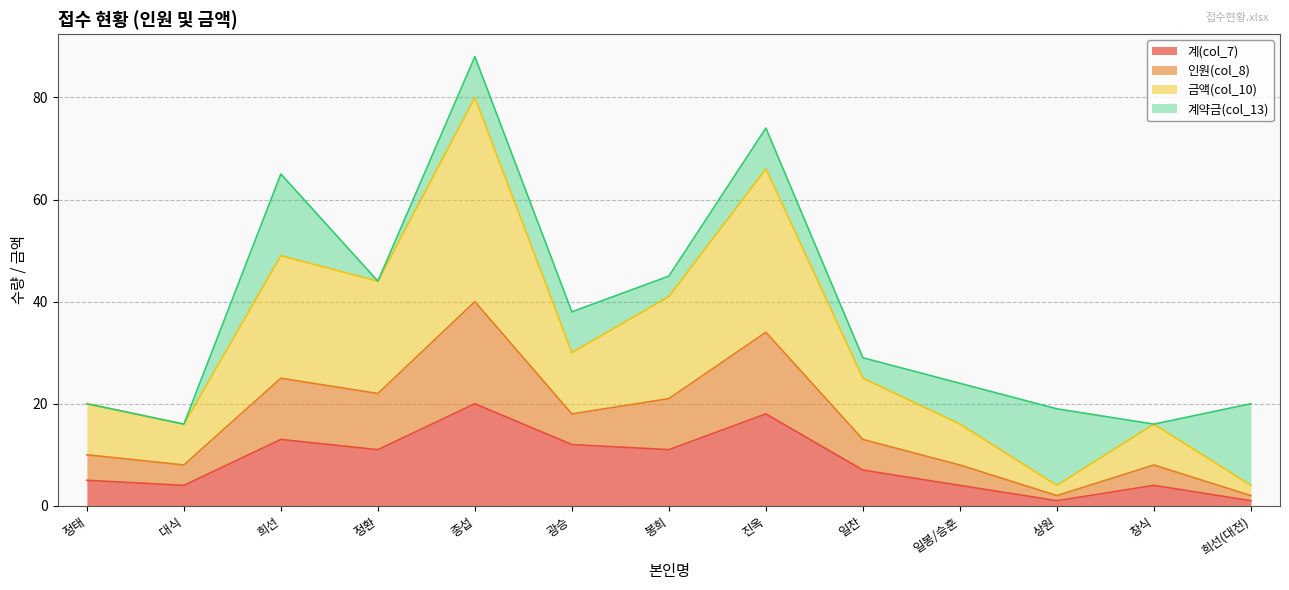

What is the total value across all series at 봉희?

45